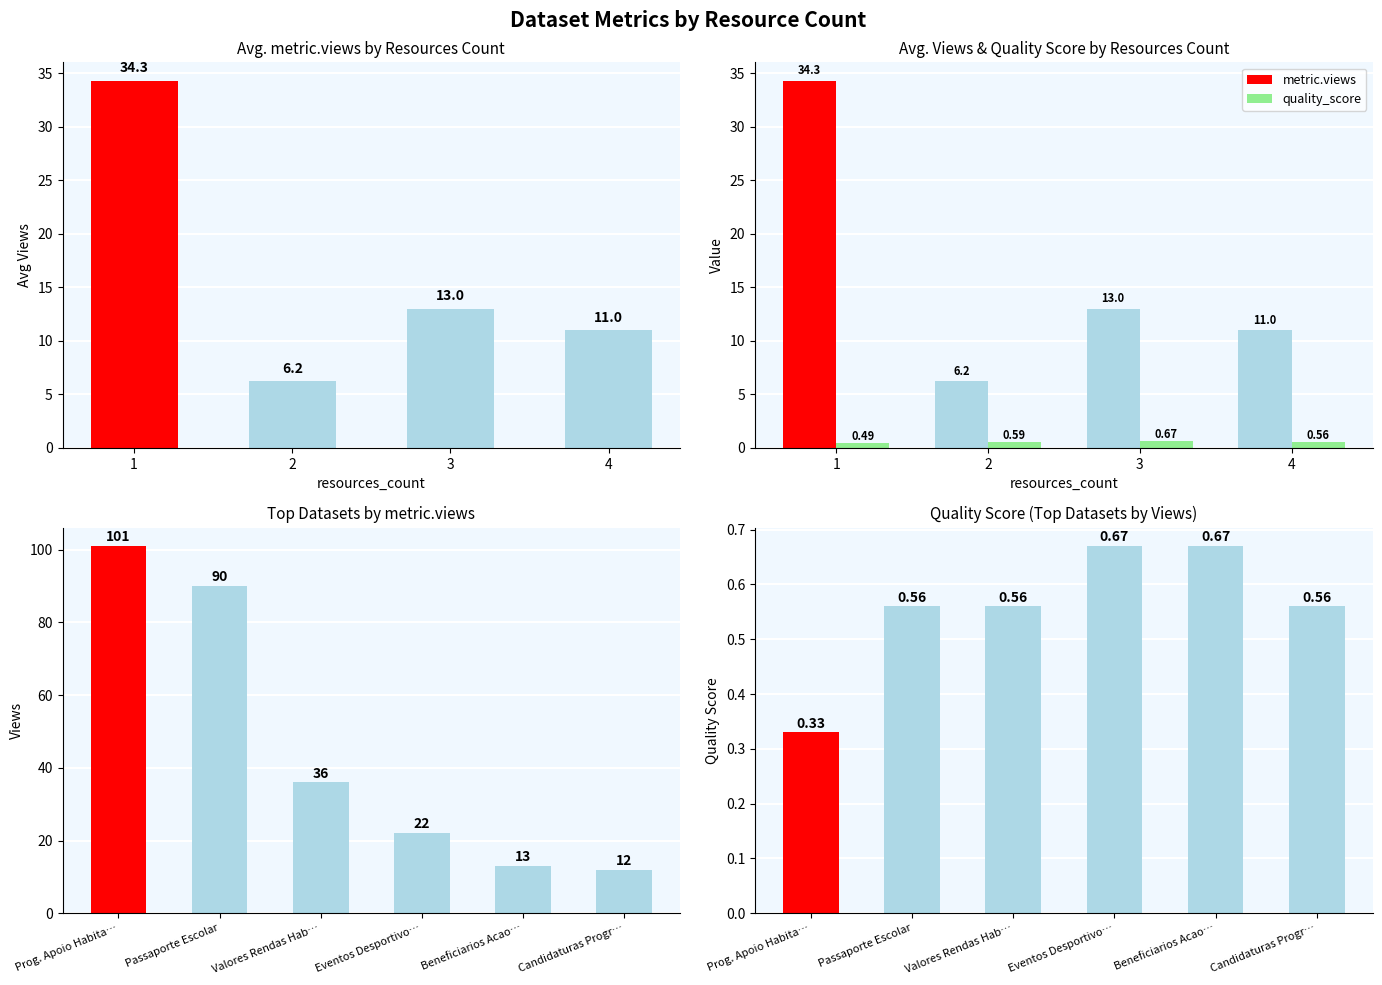

Reading right to left, list all the values displayed in this chart.

metric.views: 12.0	13.0	22.0	36.0	90.0	101.0
quality_score: 0.6	0.7	0.7	0.6	0.6	0.3